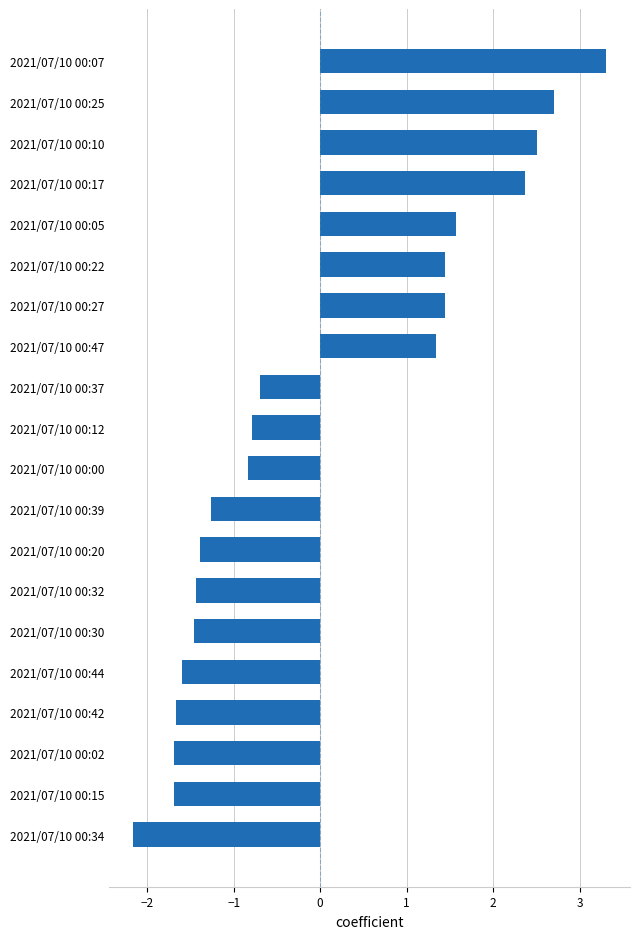

Which category has the lowest value across all series?

2021/07/10 00:34